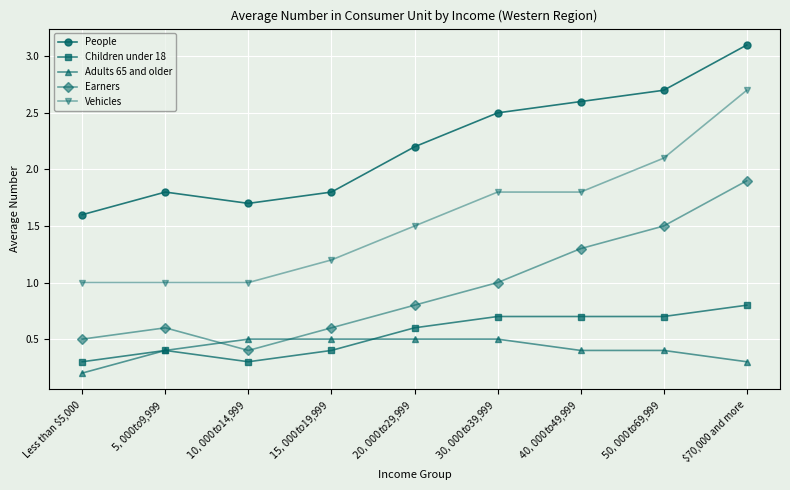

Which series has the widest spread of values?

Vehicles